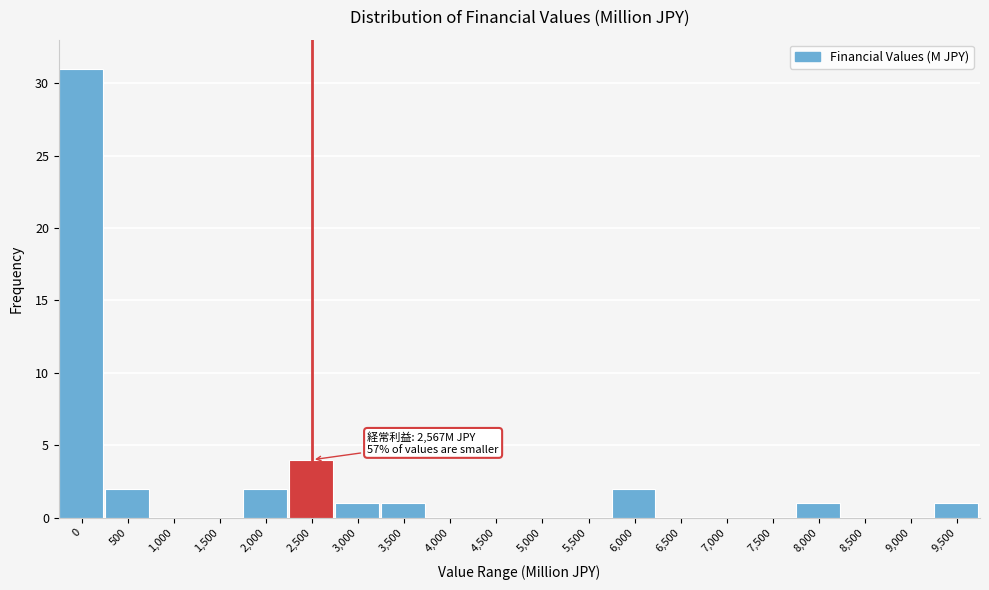

Reading left to right, list all the values displayed in this chart.

0=31	500=2	1,000=0	1,500=0	2,000=2	2,500=4	3,000=1	3,500=1	4,000=0	4,500=0	5,000=0	5,500=0	6,000=2	6,500=0	7,000=0	7,500=0	8,000=1	8,500=0	9,000=0	9,500=1